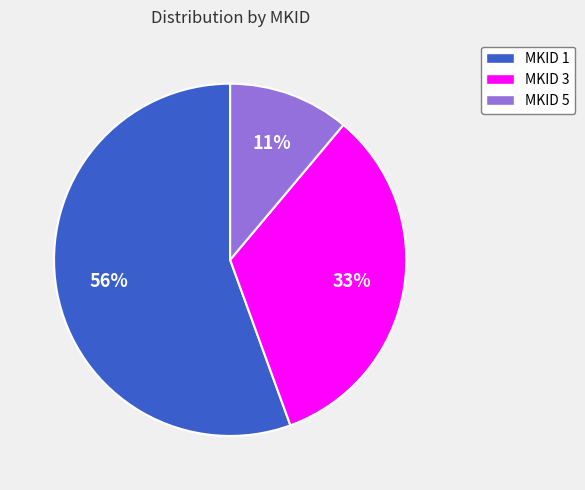

Is there a majority slice in this chart?

Yes